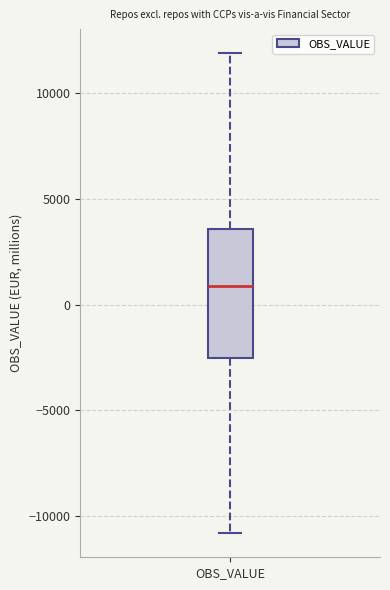

Where does the median line of the box for OBS_VALUE sit on the y-axis? The values are not printed on the chart, so give them approximately, as read against the axis.

1000